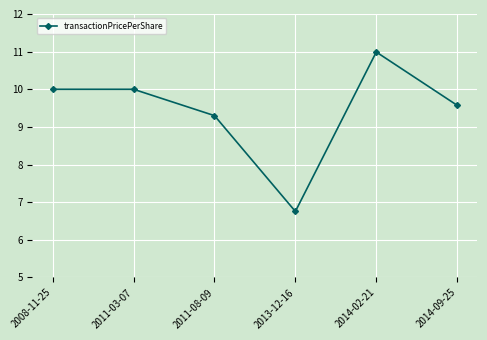

At which category does the data reach its first local valley?

2013-12-16